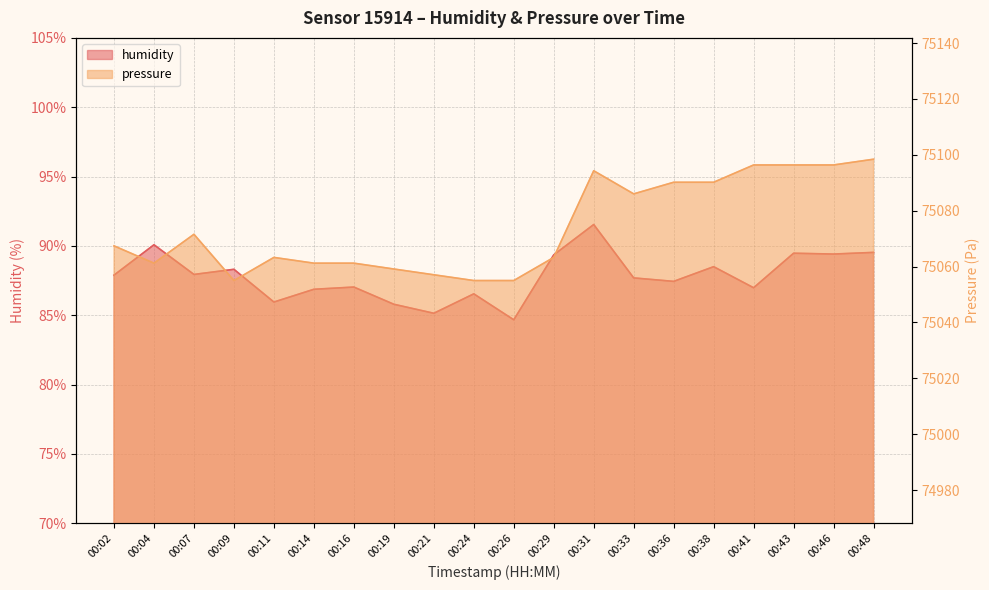

List the series in order of their overall mean, lowest first.

humidity, pressure_norm